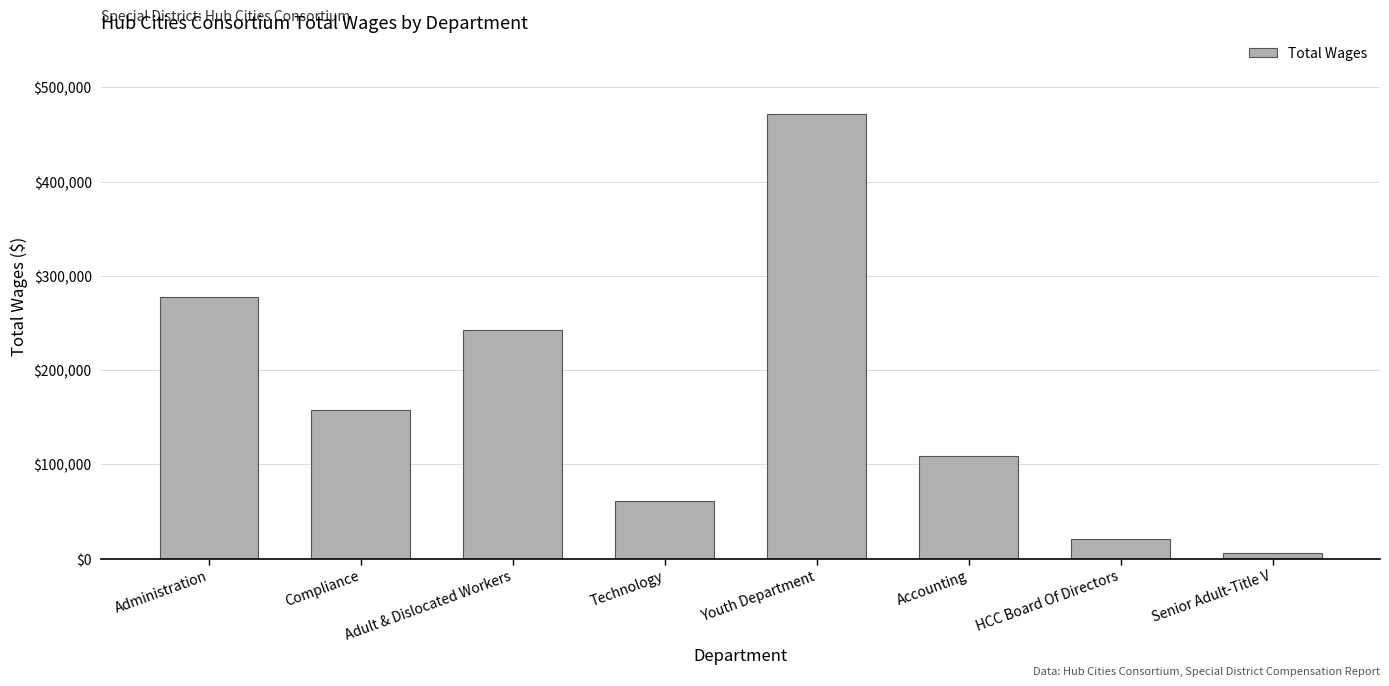

What is the change in value from Compliance to Youth Department?

+314044